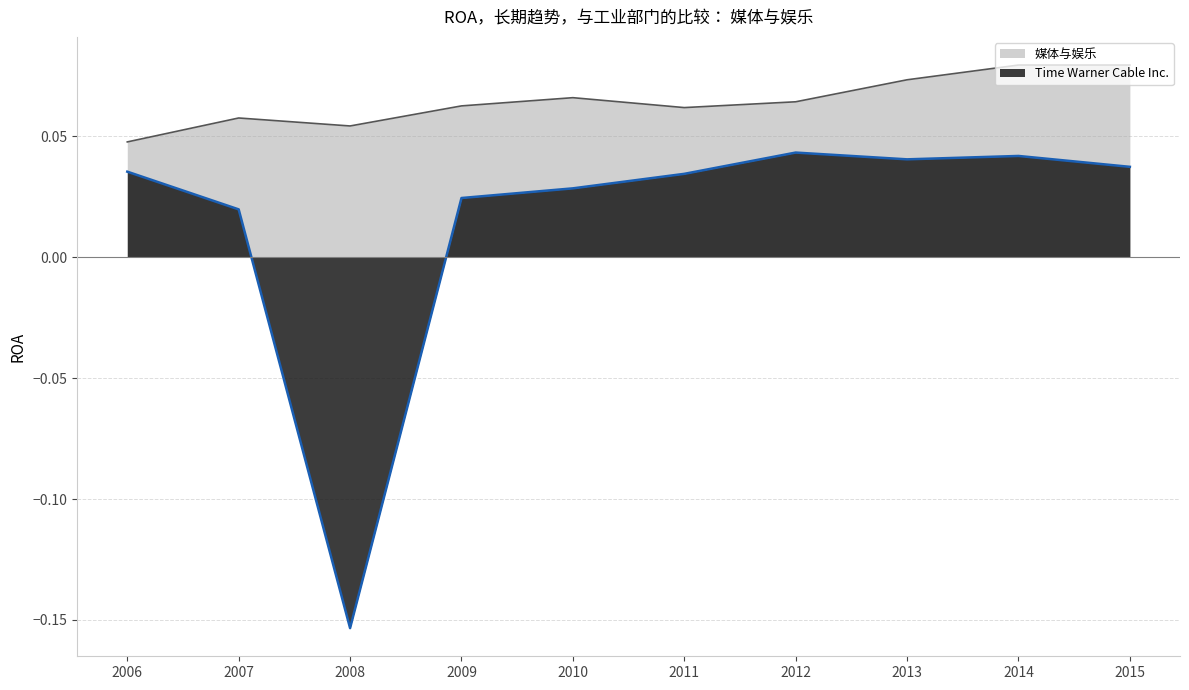

What is the sum of all Time Warner Cable Inc. values?

0.2